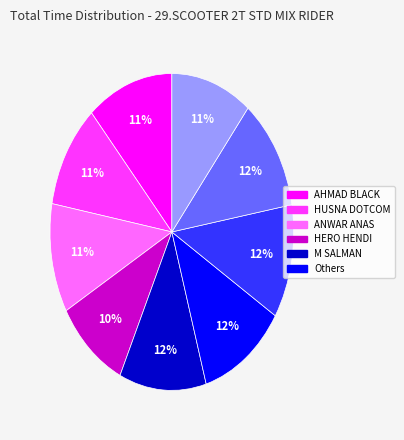

To the nearest percent, what is the difference between the largest and smallest slice percentages?

2%